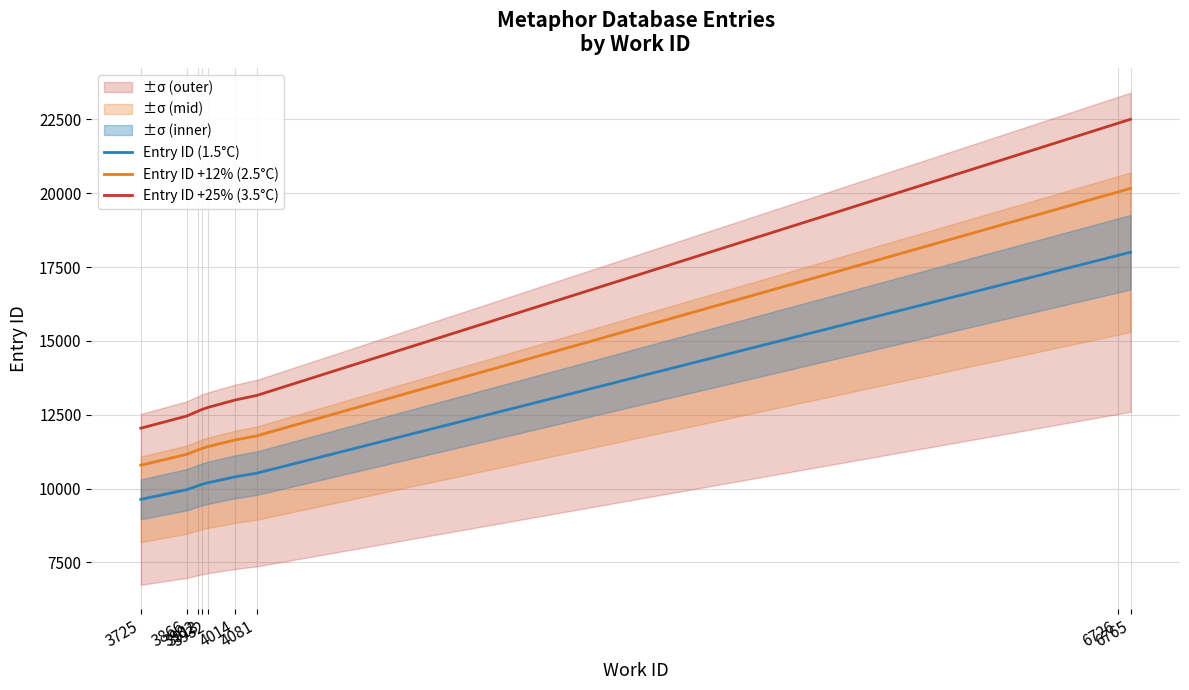

Is it true that Entry ID (1.5°C) equals 10399.0 at 4014?

True